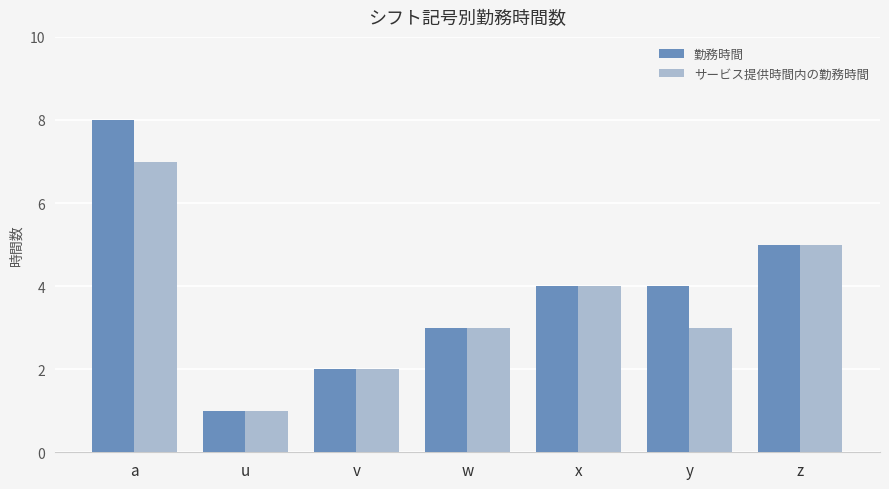

Reading right to left, list all the values displayed in this chart.

勤務時間: 5	4	4	3	2	1	8
サービス提供時間内の勤務時間: 5	3	4	3	2	1	7